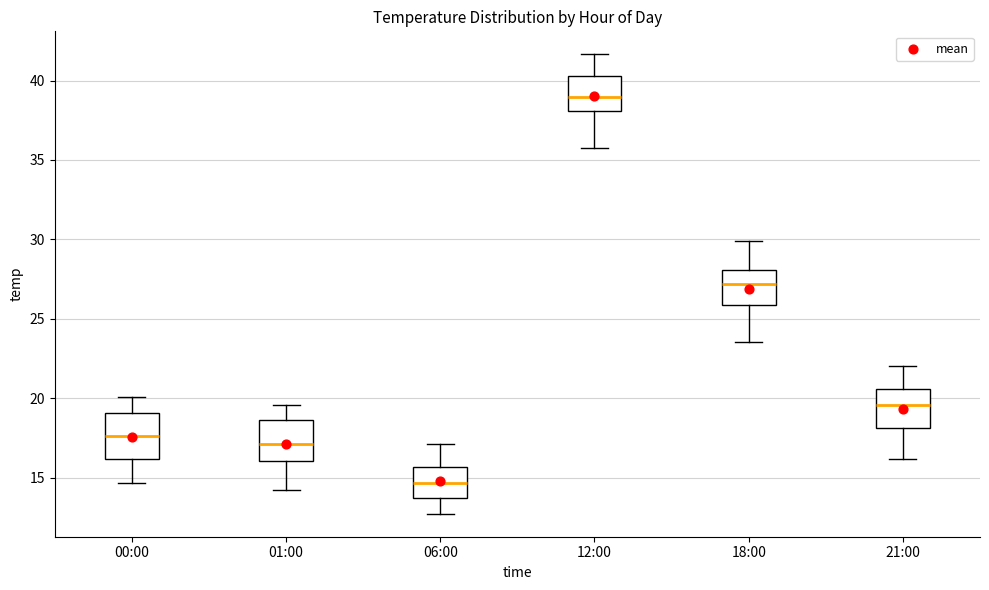

Which box's median line is the highest?

12:00